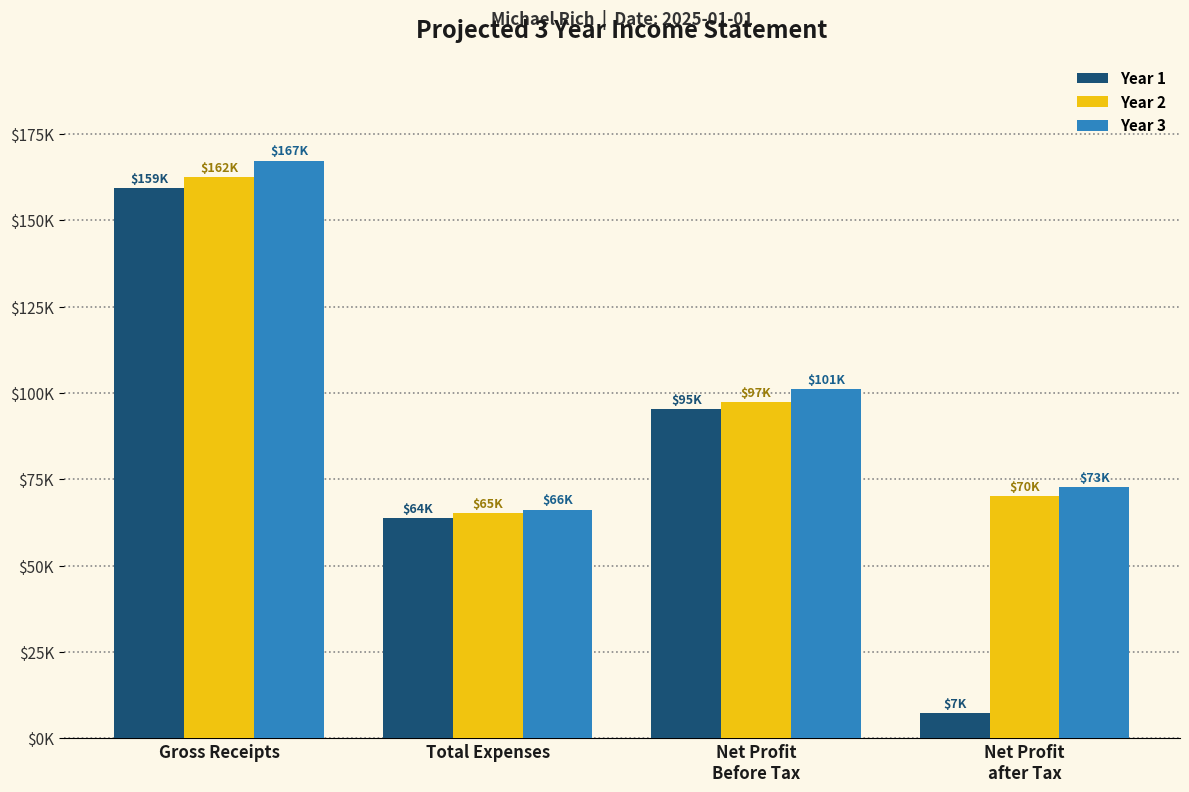

List the labels in order of Year 1 value, smallest first.

Net Profit
after Tax, Total Expenses, Net Profit
Before Tax, Gross Receipts